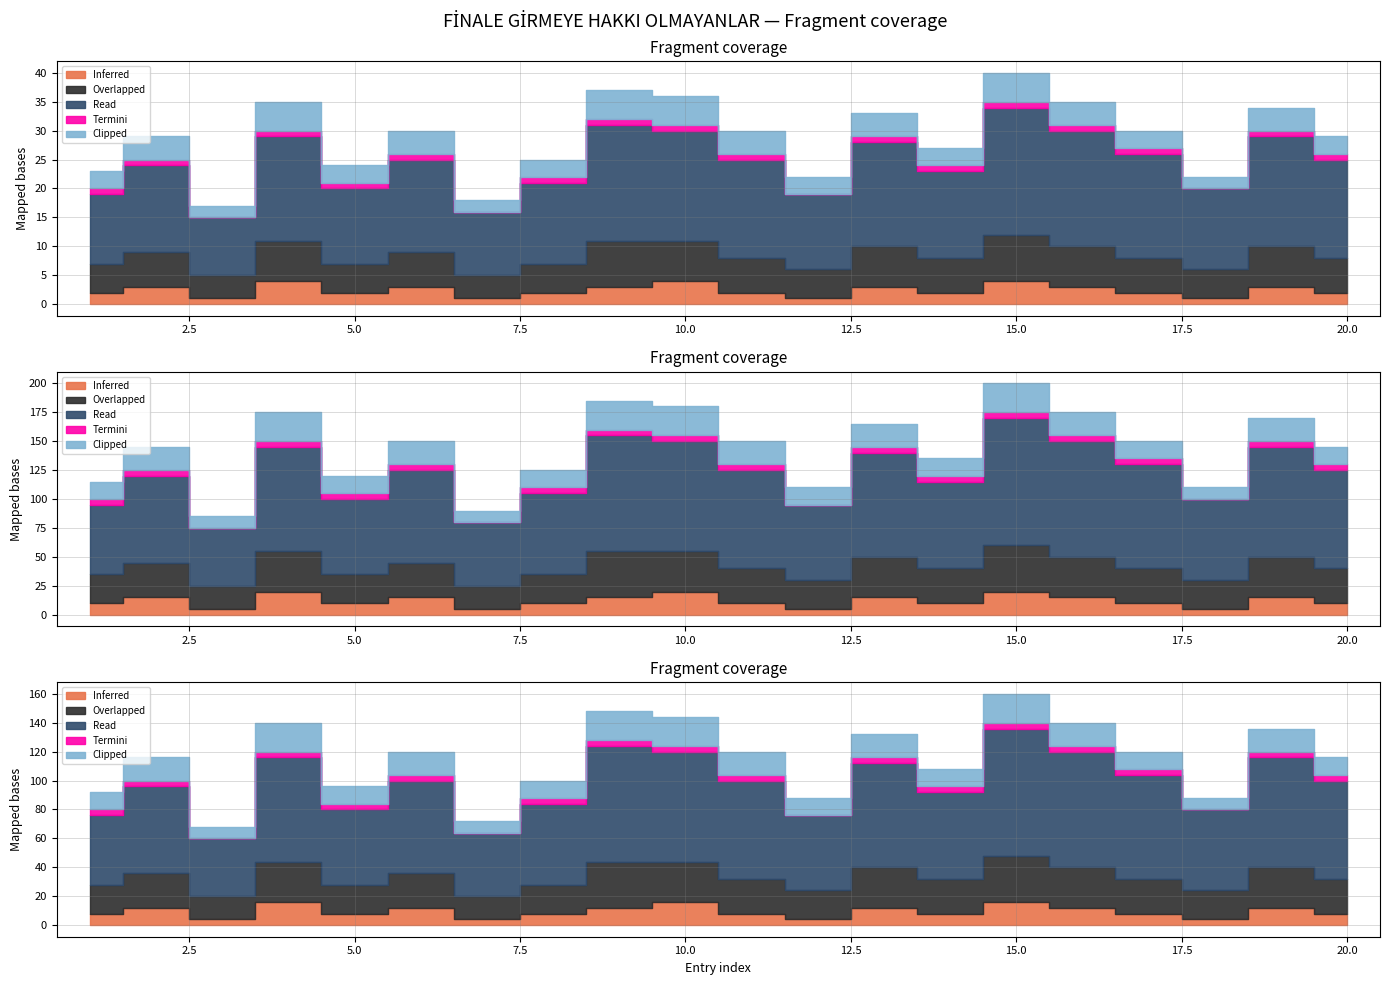

Which label corresponds to the smallest value in the chart?

3